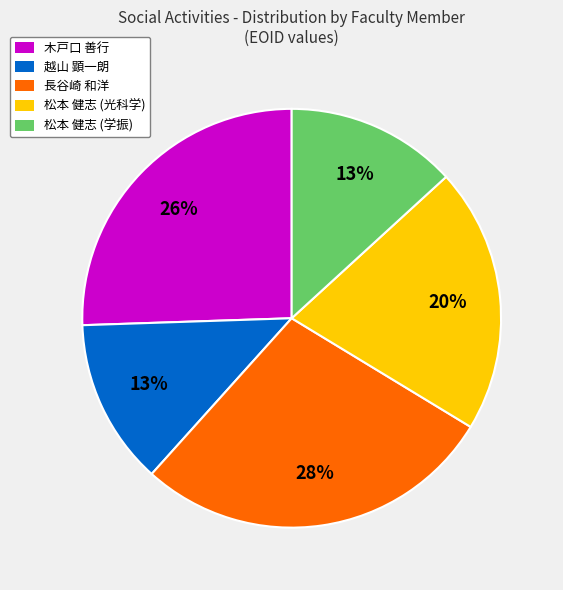

The 越山 顕一朗 slice represents 13% of the pie. True or false?

True